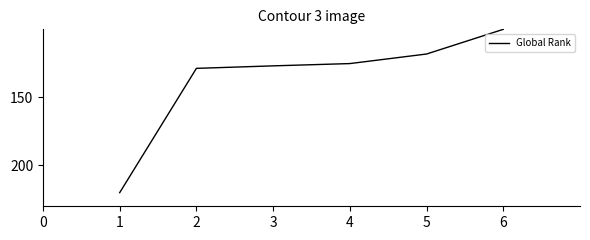

List the labels in order of value, largest first.

1, 2, 3, 4, 5, 6